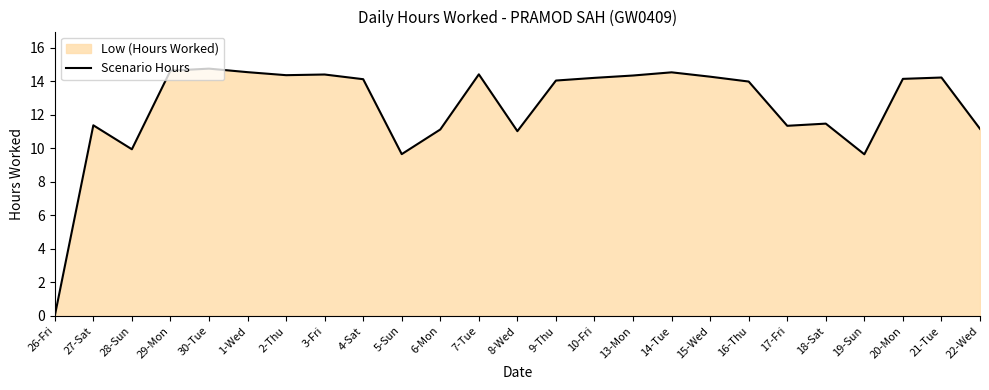

What is the change in value from 28-Sun to 3-Fri?

+4.5